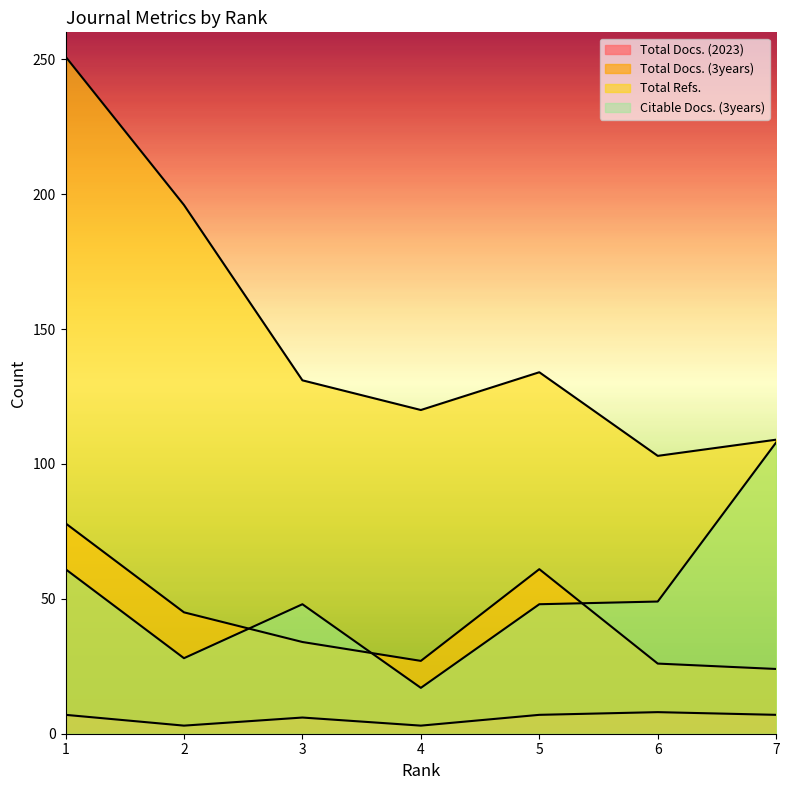

True or false: Total Docs. (3years) has a value of 26 at 5.

False